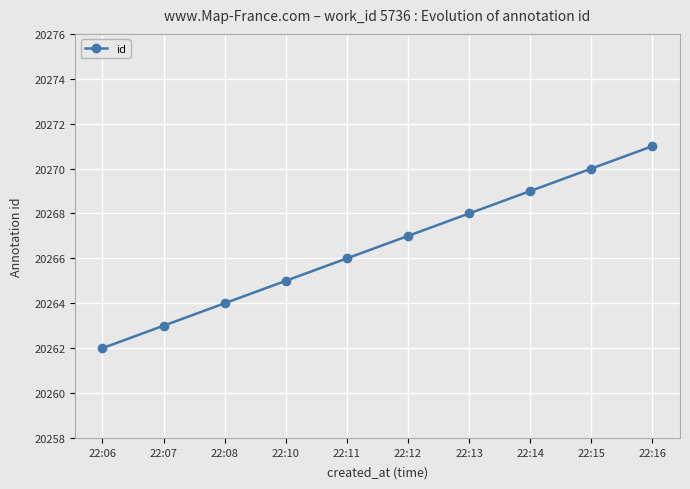

Reading left to right, what are all the values shown in this chart?

22:06=20262	22:07=20263	22:08=20264	22:10=20265	22:11=20266	22:12=20267	22:13=20268	22:14=20269	22:15=20270	22:16=20271